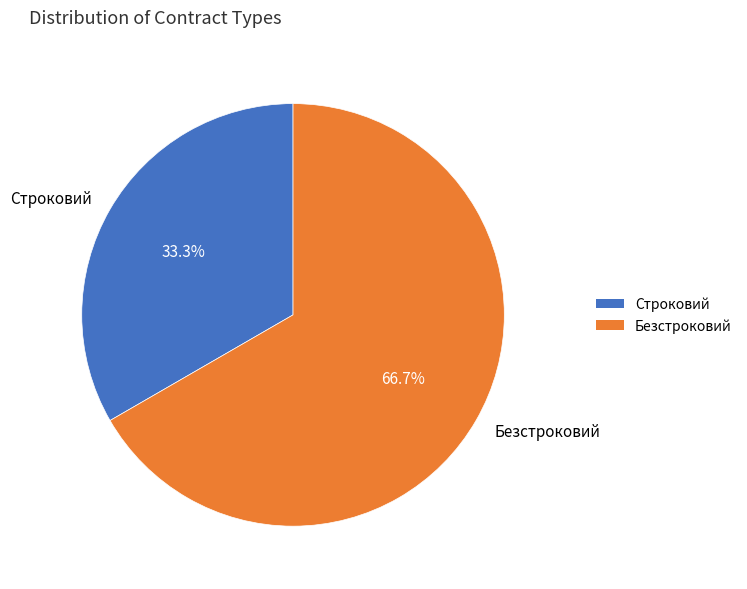

To the nearest percent, what percentage of the pie is Безстроковий?

67%